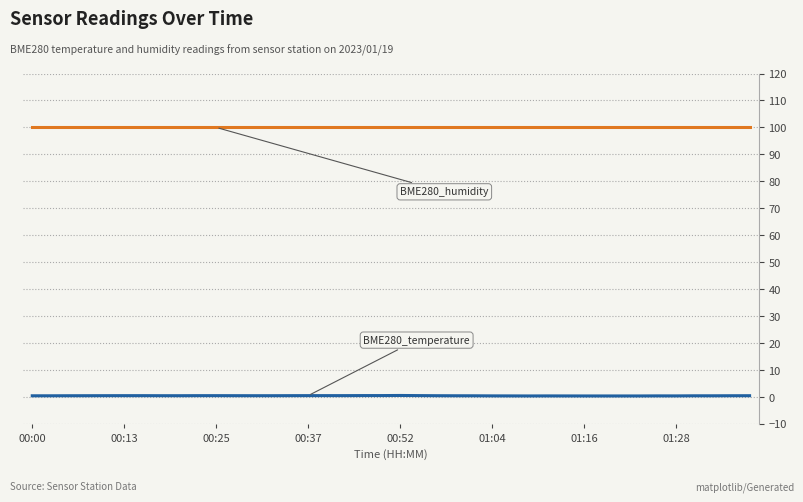

What is the greatest value displayed?

100.0